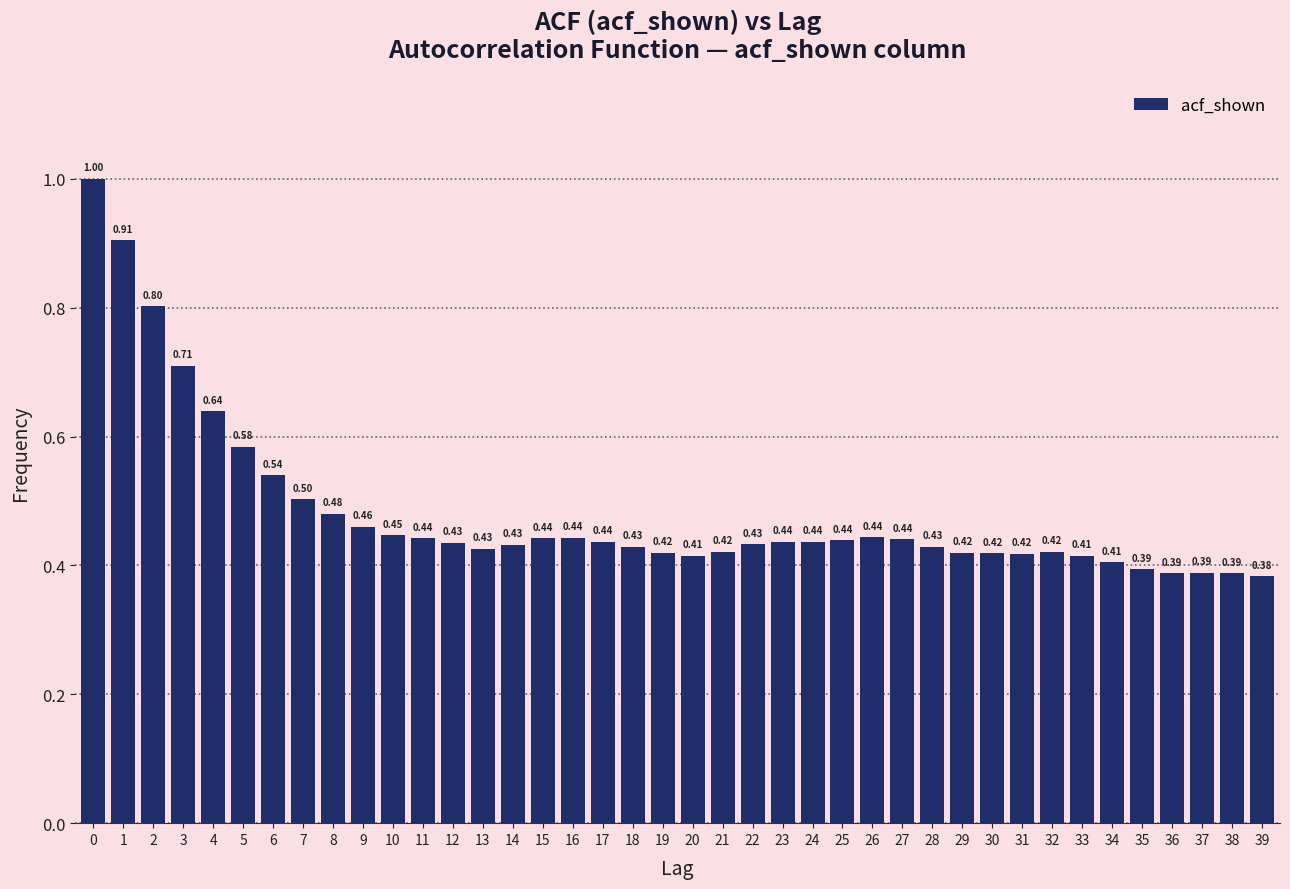

What is the sum of all values?

19.3